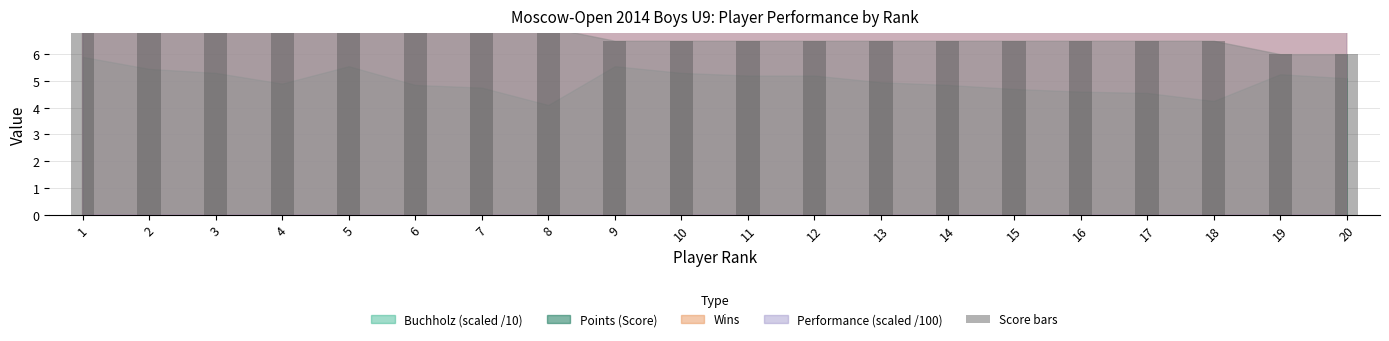

The chart shows a value of 11.2 at 2. True or false?

False